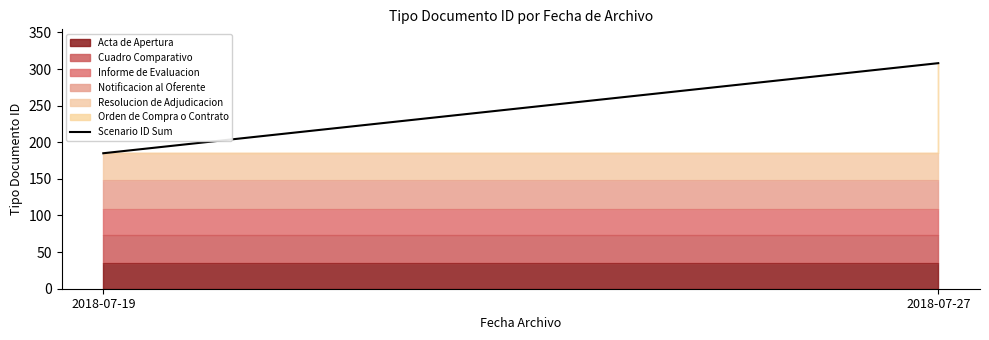

The chart shows a value of 308 at 2018-07-27. True or false?

True